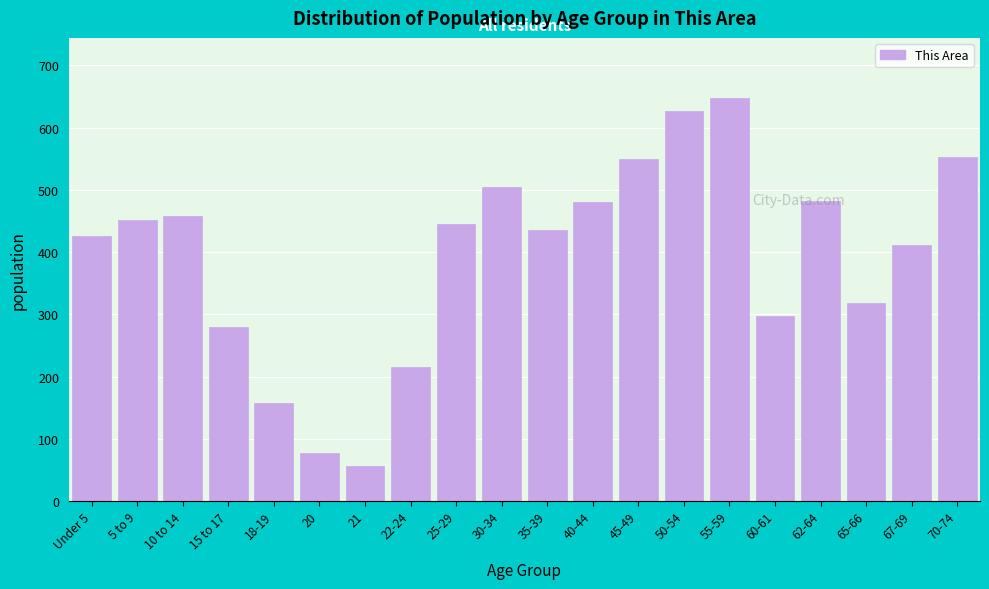

What is the label of the 16th bar from the right?

18-19